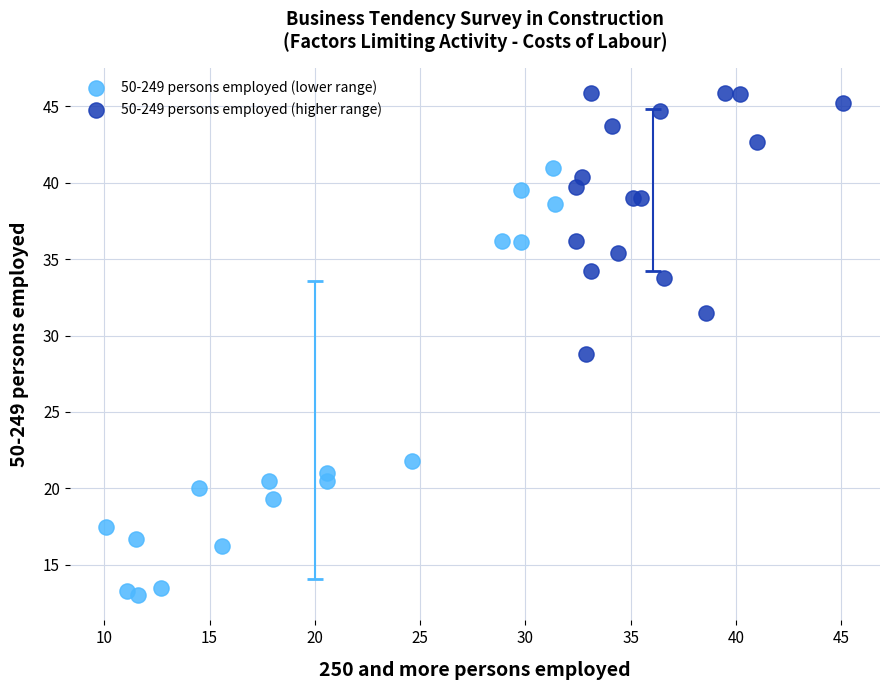

Which series reaches the maximum Y coordinate?

50-249 persons employed (higher range)